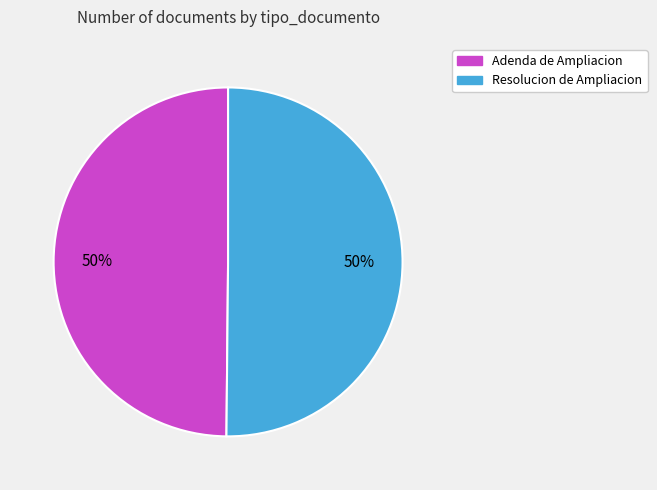

What percentage is the Resolucion de Ampliacion slice, to the nearest percent?

50%